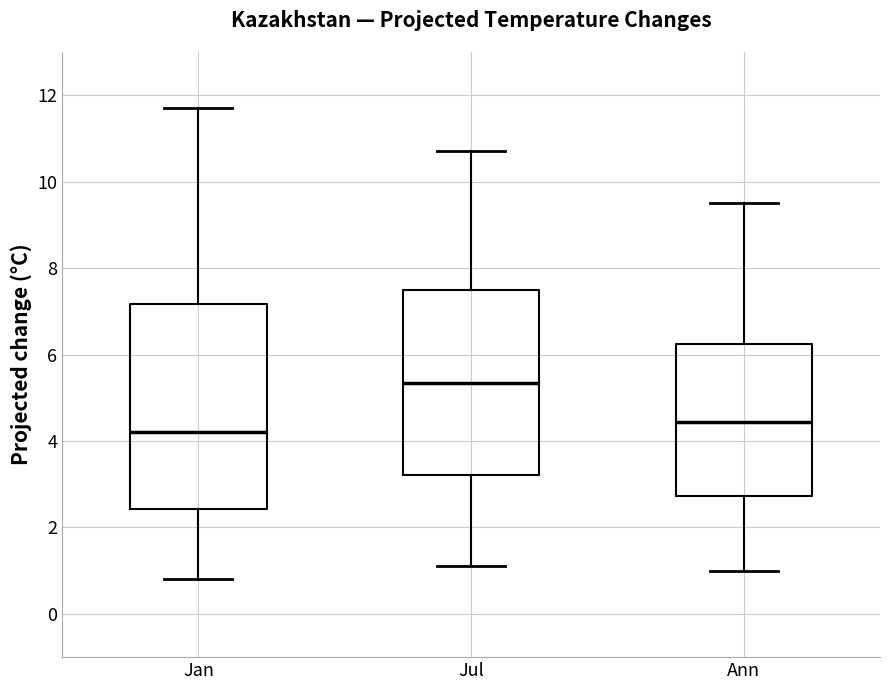

Which box's median line is the lowest?

Jan